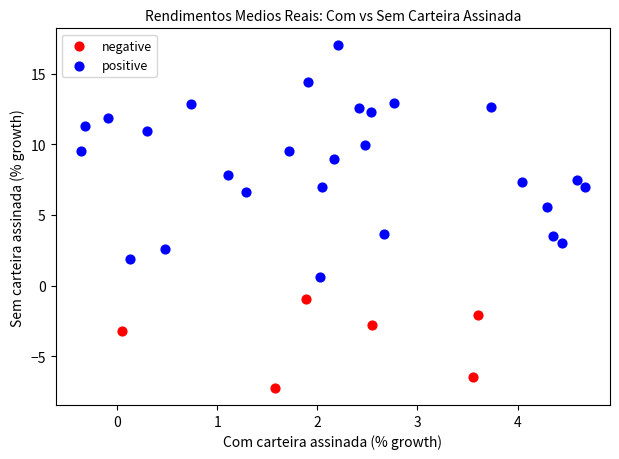

Which series has the largest Y range (max minus min)?

positive